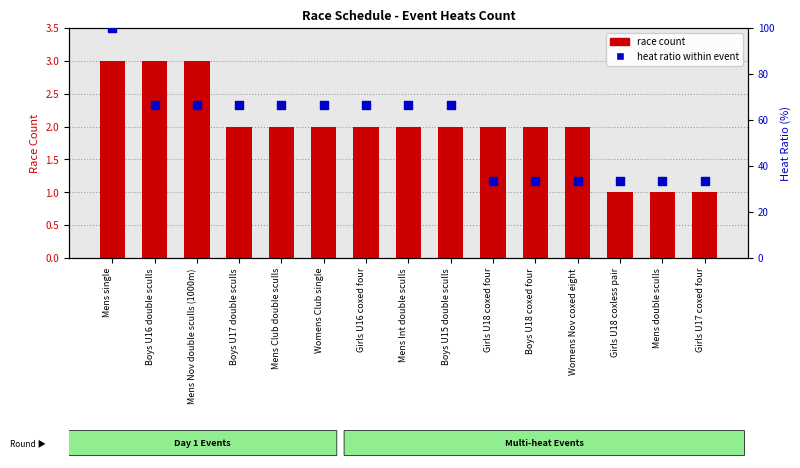

At which category is the sum across all series the highest?

Mens single